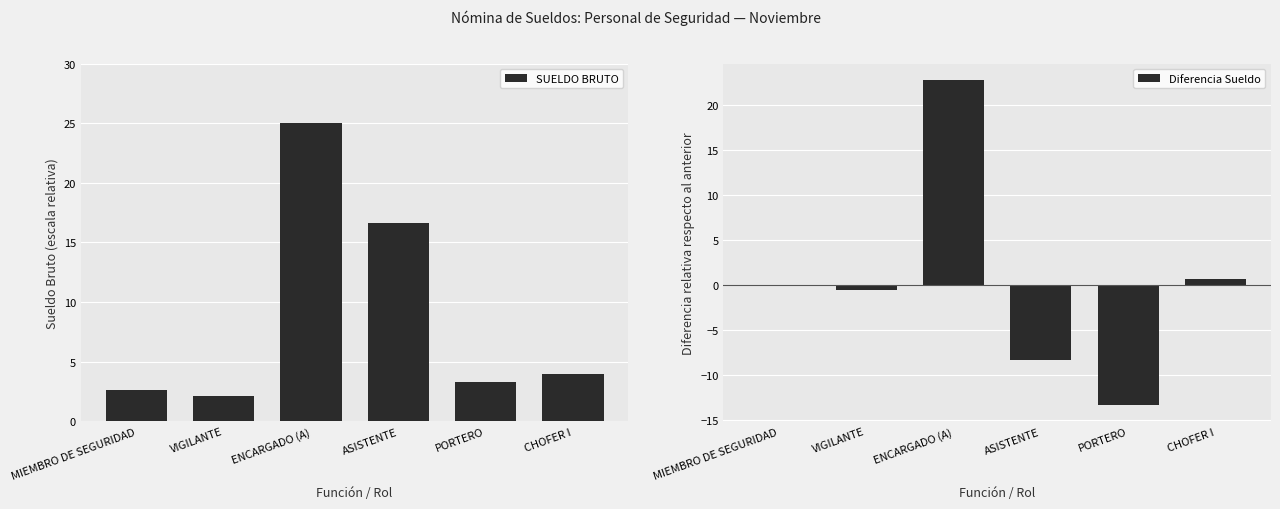

What is the value of the Diferencia Sueldo bar at the 3rd from the left?

22.8